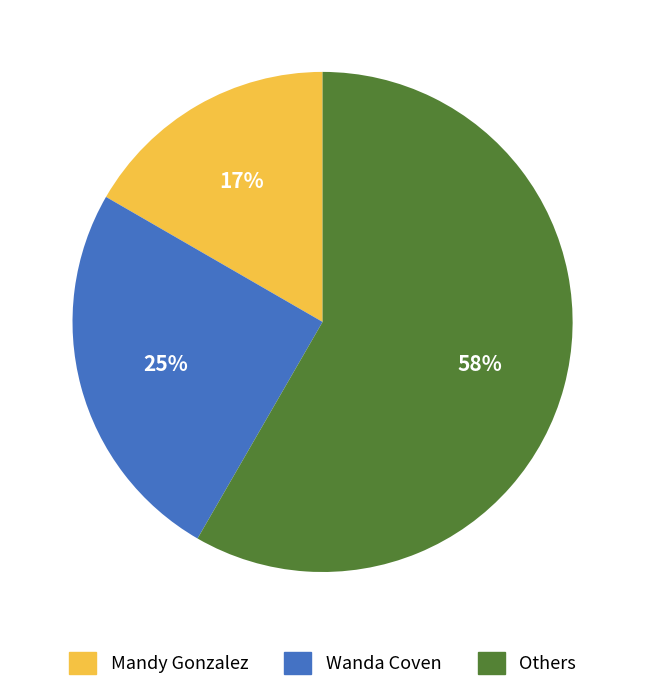

To the nearest percent, what is the average slice percentage?

33%